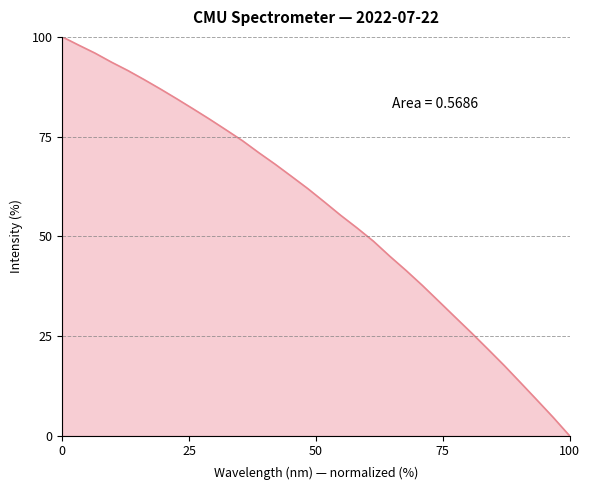

What is the difference between the maximum and minimum values?

100.0